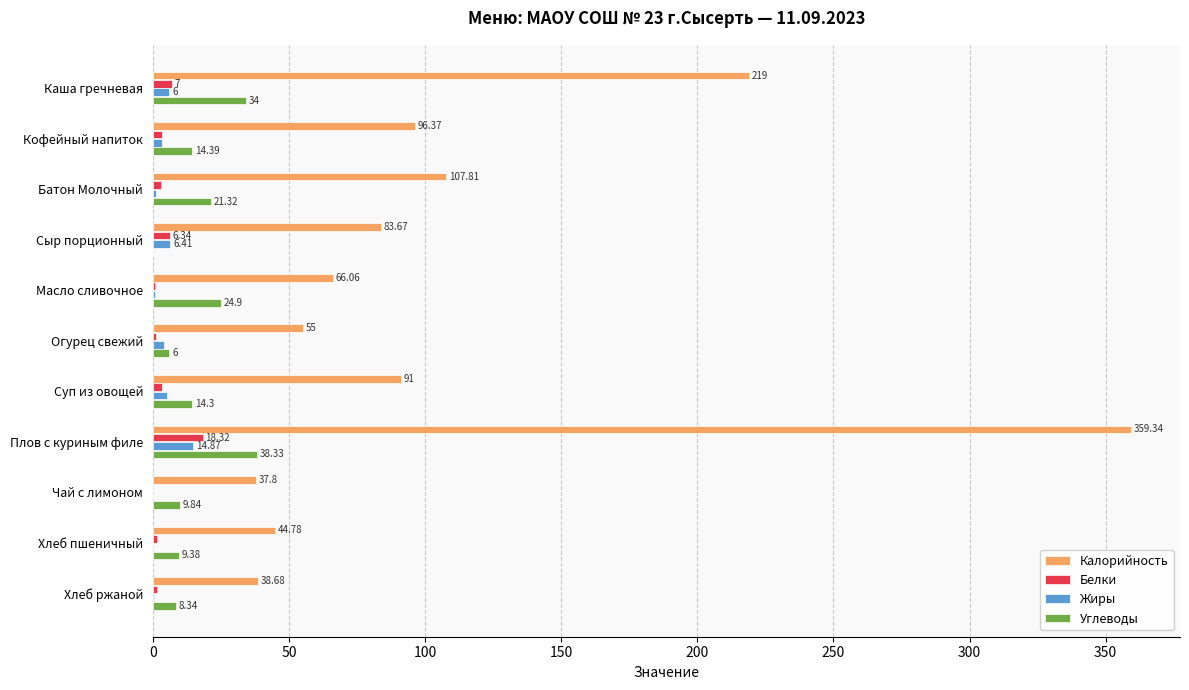

At which category is the sum across all series the highest?

Плов с куриным филе